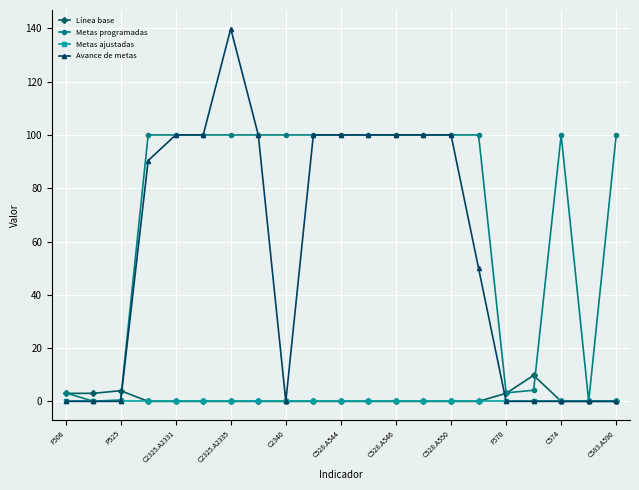

List the series in order of their peak value, highest first.

Avance de metas, Metas programadas, Línea base, Metas ajustadas